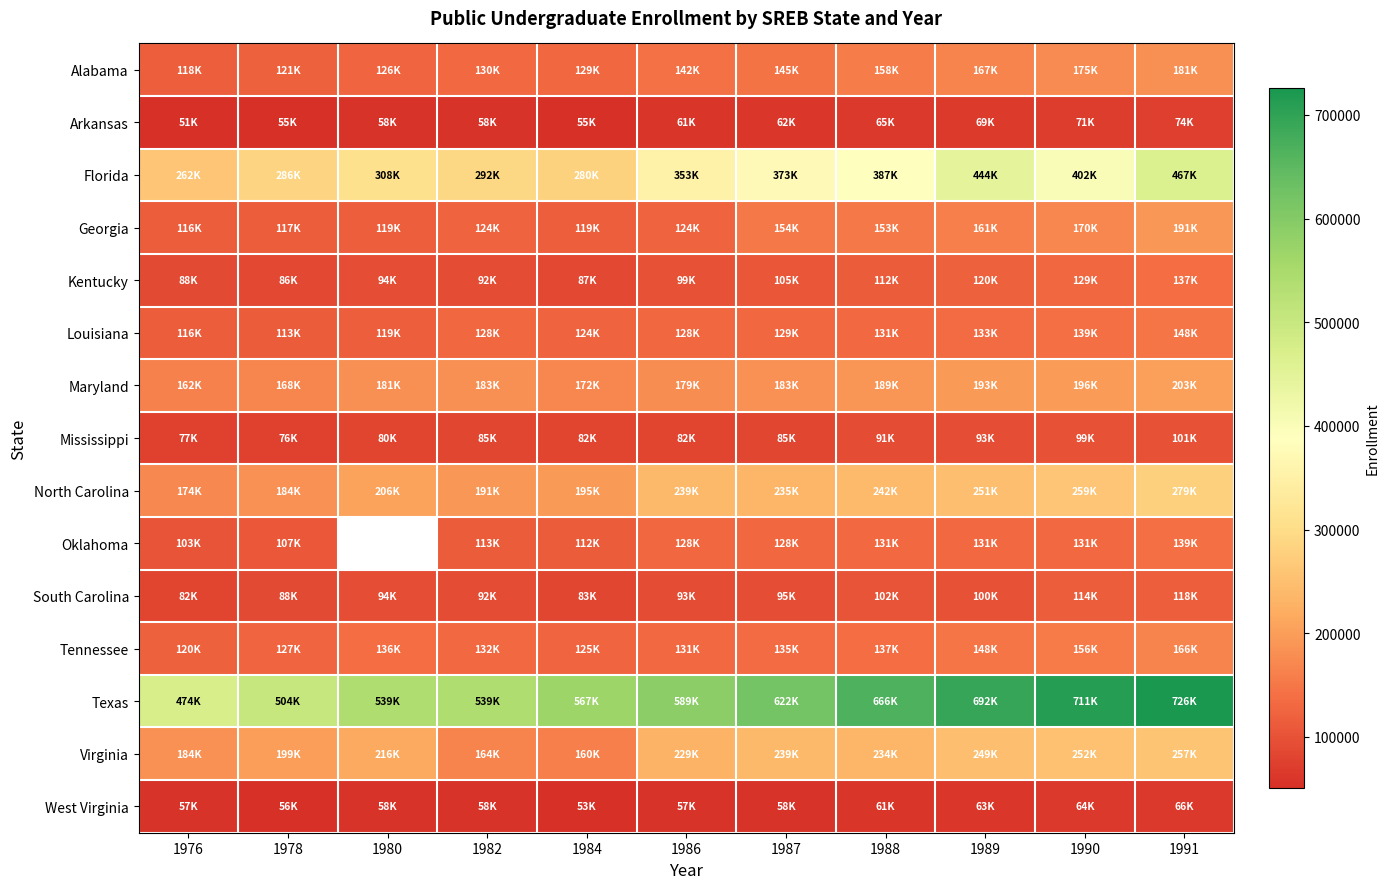

What is the sum of the Virginia values at 1976 and 1989?

433274.0